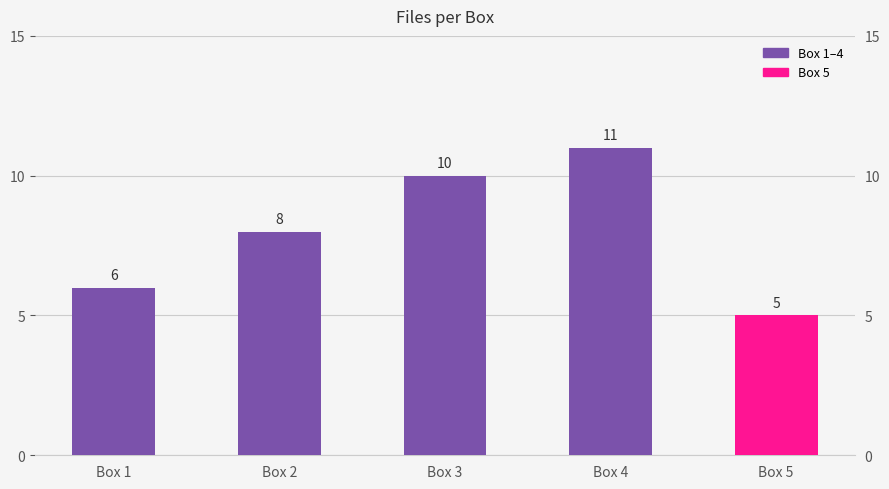

Count the values in the range 6 to 10.

3